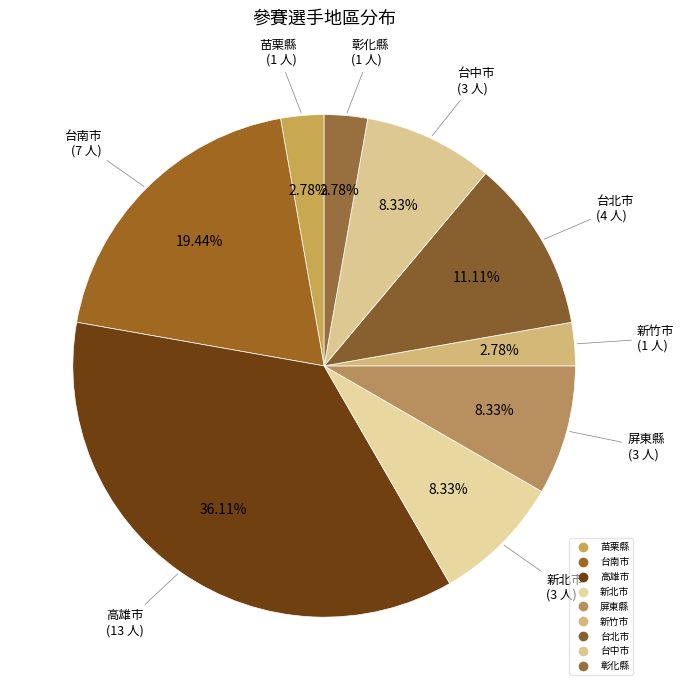

Count the number of slices in the pie.

9